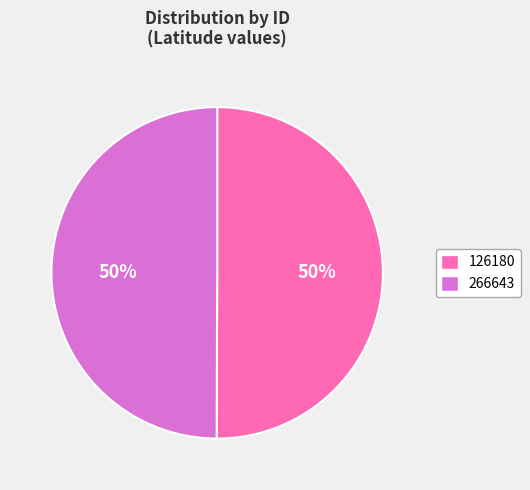

What is the ratio of the value at 266643 to the value at 126180?

1.0